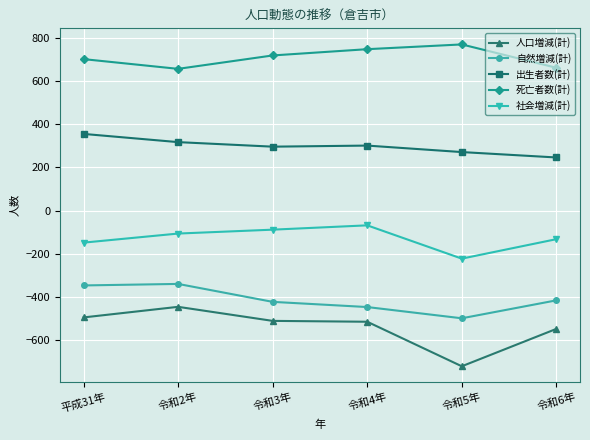

What is the lowest value of the 社会増減(計) series?

-222